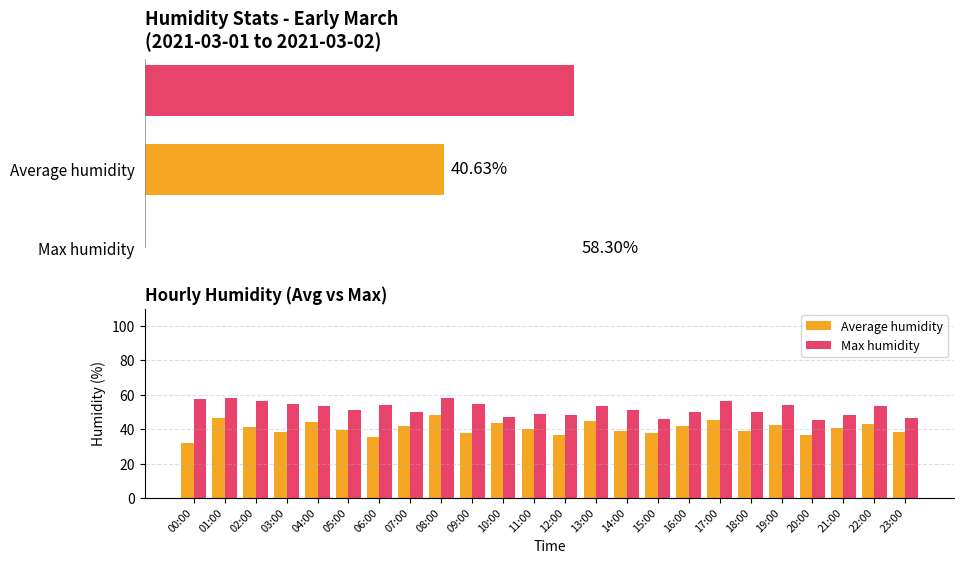

True or false: Average humidity has a value of 60.8 at 19:00.

False